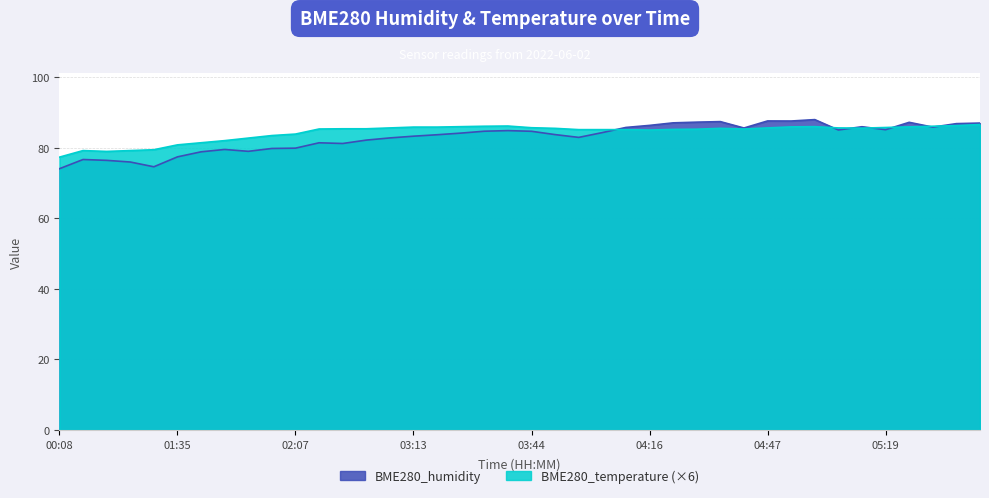

At which category does BME280_humidity reach its first local valley?

01:22